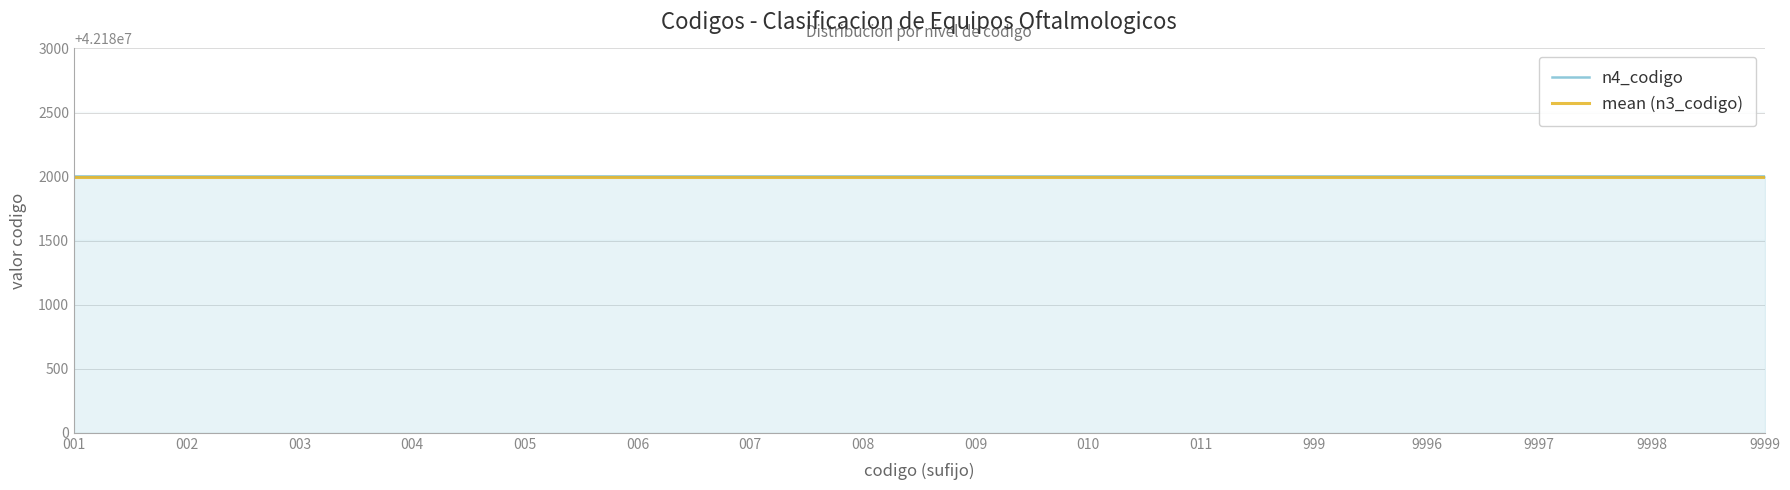

Which category has the highest value in the n3_codigo series?

001